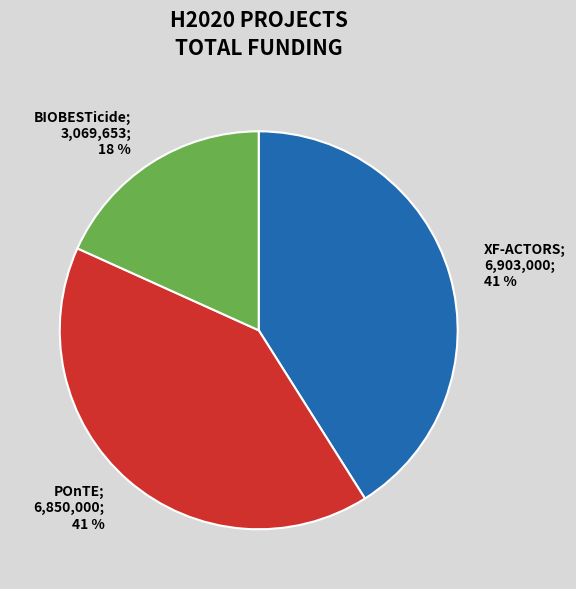

To the nearest percent, what is the average slice percentage?

33%